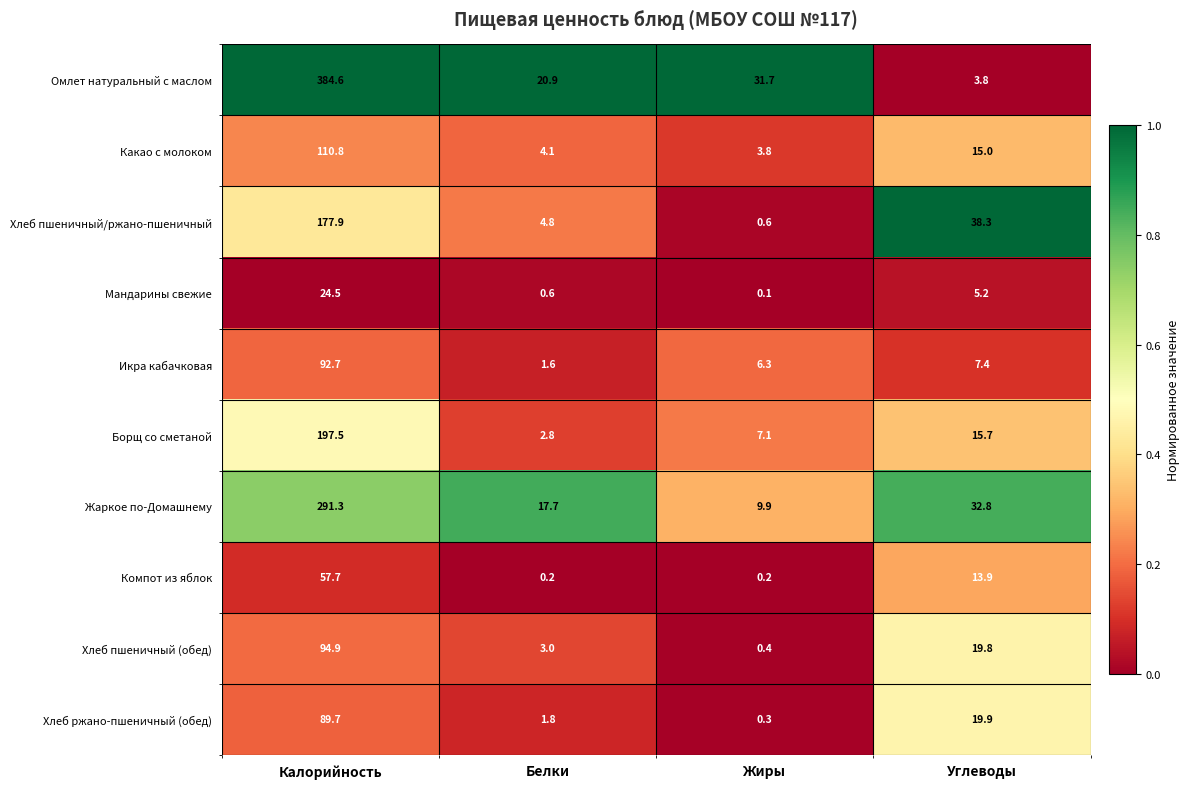

The Жаркое по-Домашнему series shows 57.9 at Углеводы. True or false?

False